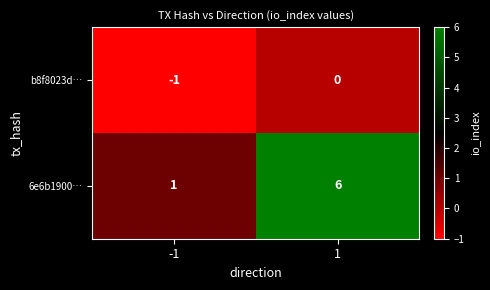

What is the approximate value of 6e6b1900… at 1?

6